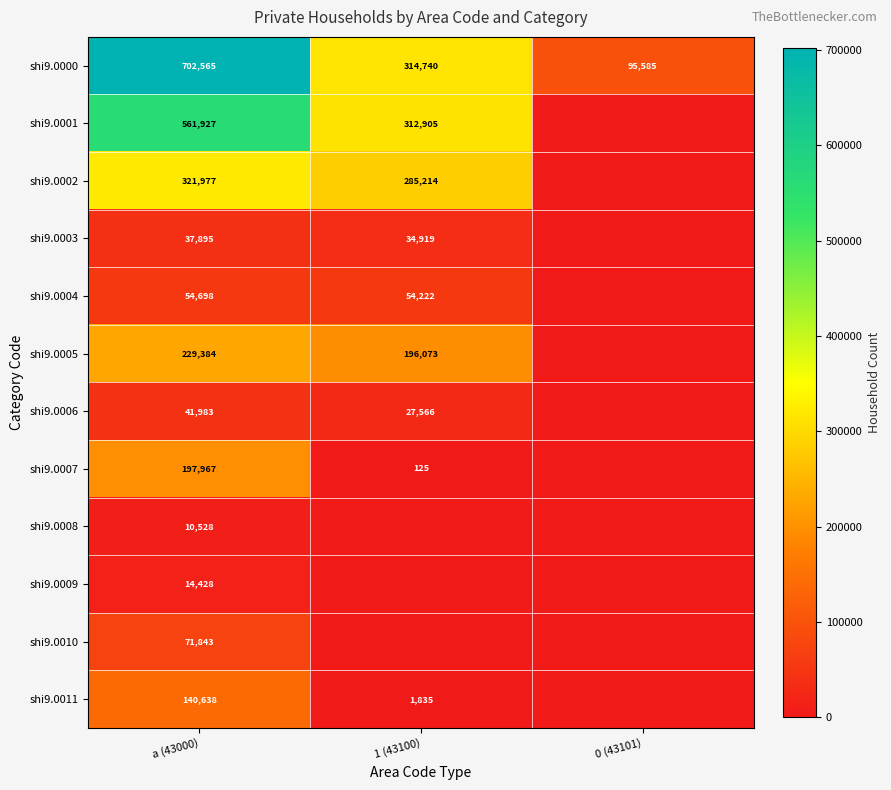

The value of shi9.0000 at 1 (43100) is 477759. True or false?

False